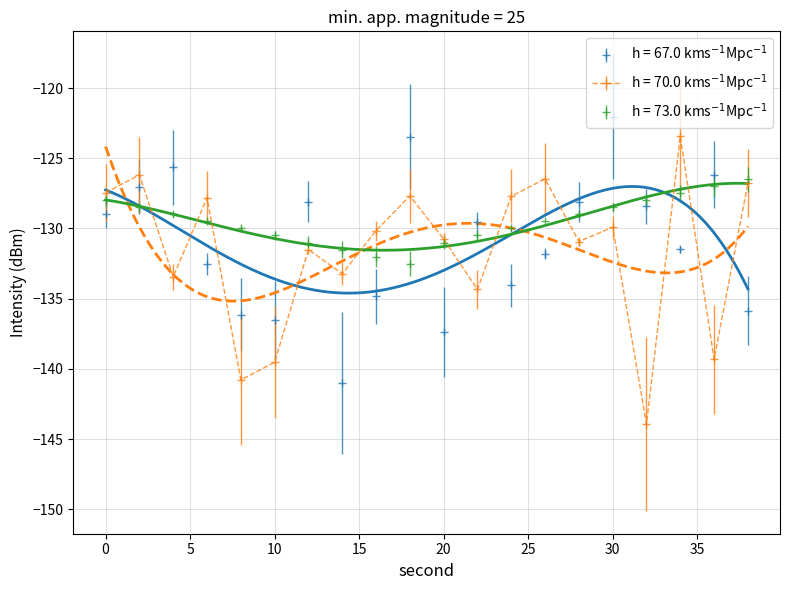

What is the total value across all series at 18?

-383.6